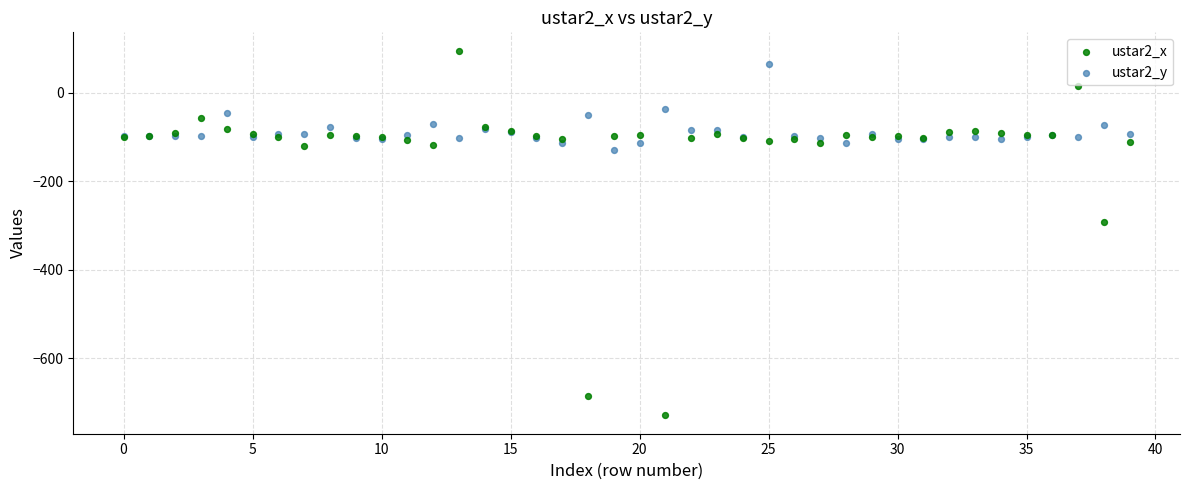

Across all series, what Y value is closest to -316?

-290.8